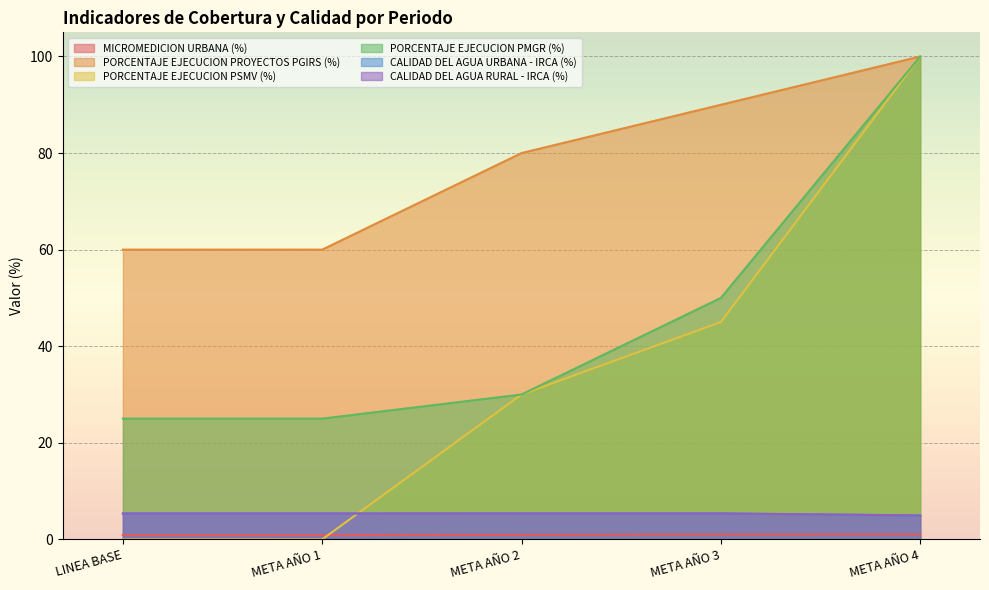

Which series has the largest range (max minus min)?

PORCENTAJE EJECUCION PSMV (%)